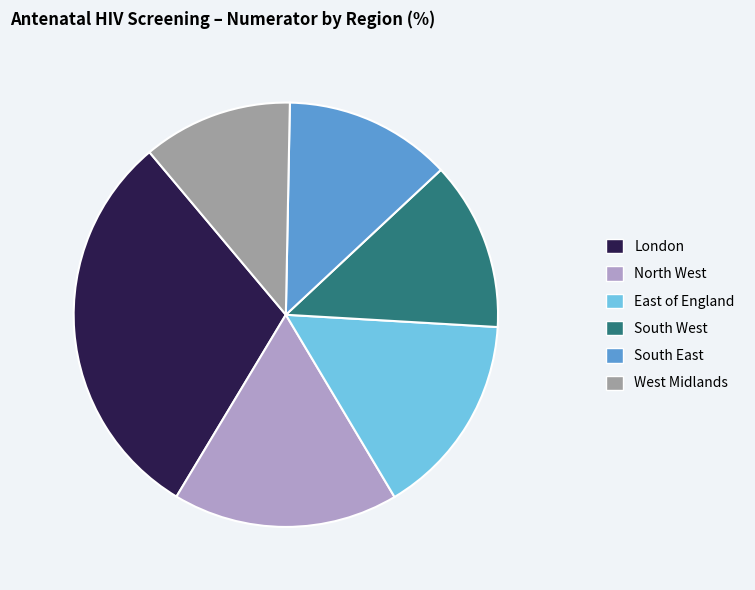

The South East slice represents 13% of the pie. True or false?

True